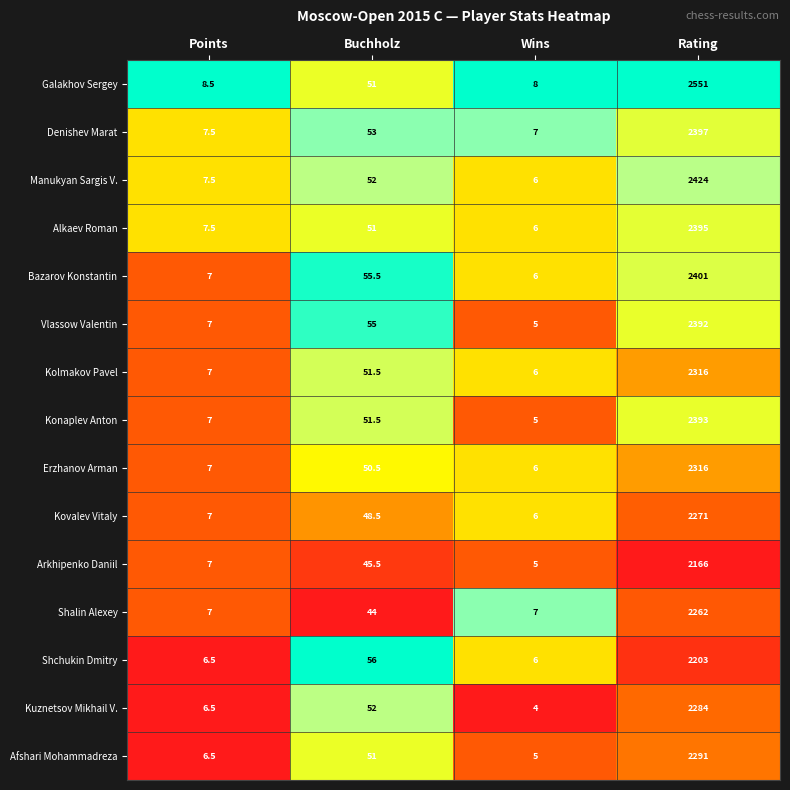

Which series has the widest spread of values?

Galakhov Sergey